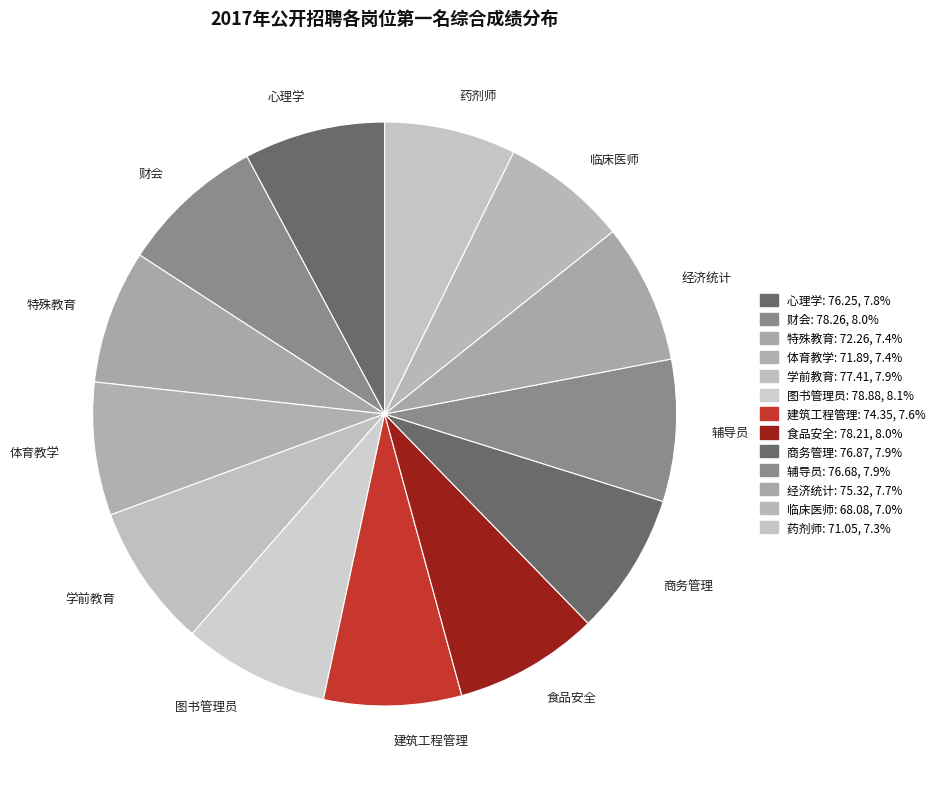

Is the sum of 建筑工程管理 and 体育教学 greater than half?

No